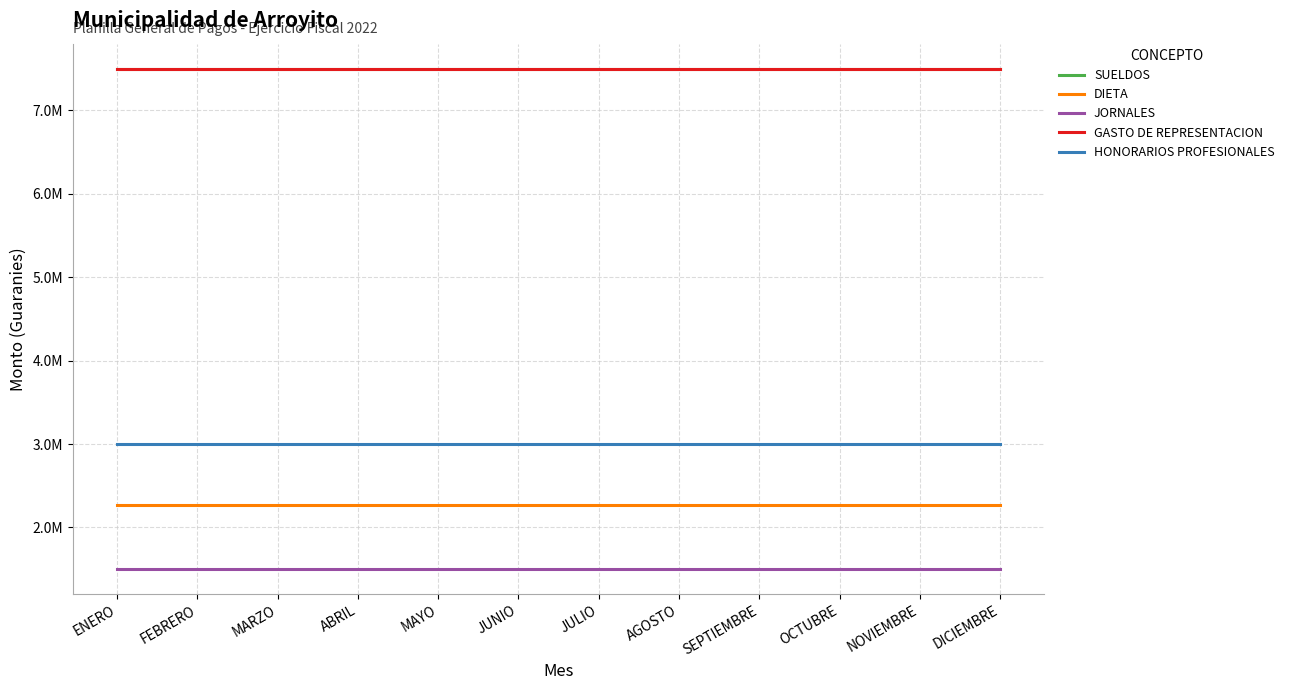

True or false: JORNALES has more than 2 interior local peaks.

False